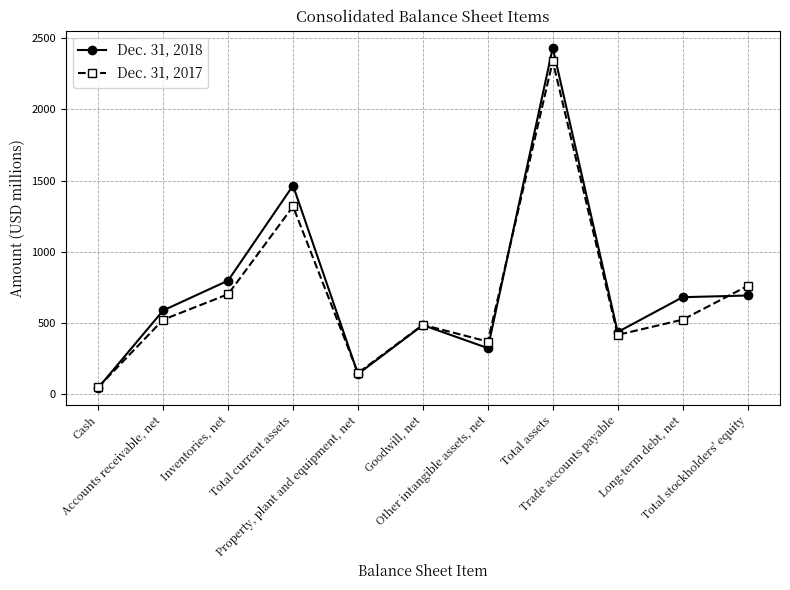

What are all the series names shown in the legend?

Dec. 31, 2018, Dec. 31, 2017